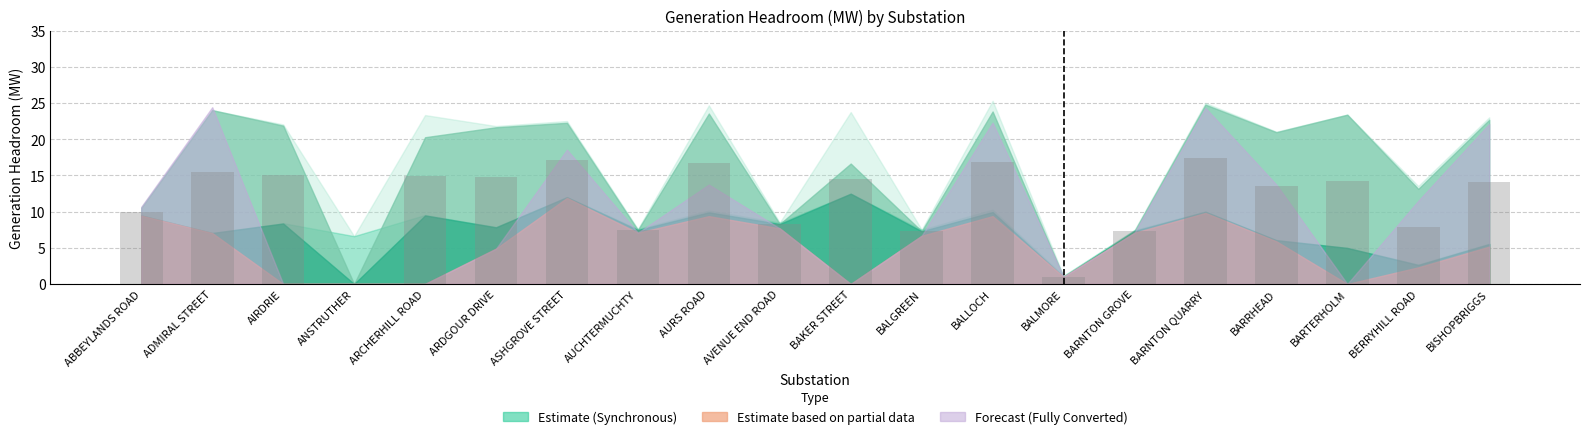

What is the approximate value at BARNTON QUARRY?

17.4